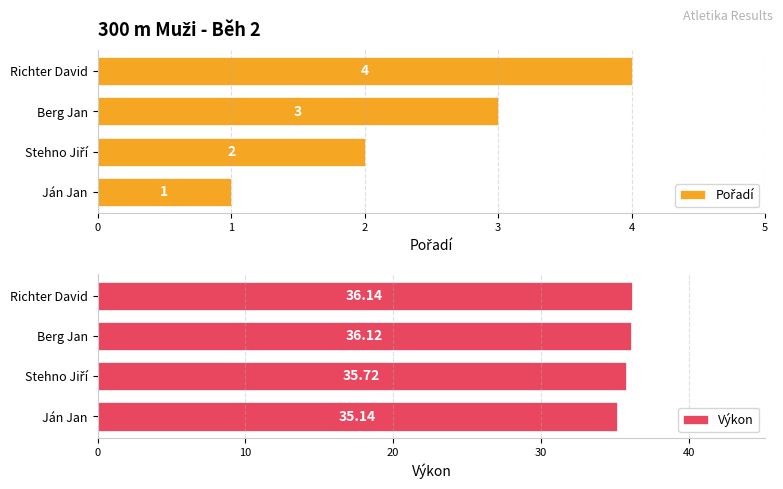

At which label is Výkon closest to 35?

Ján Jan